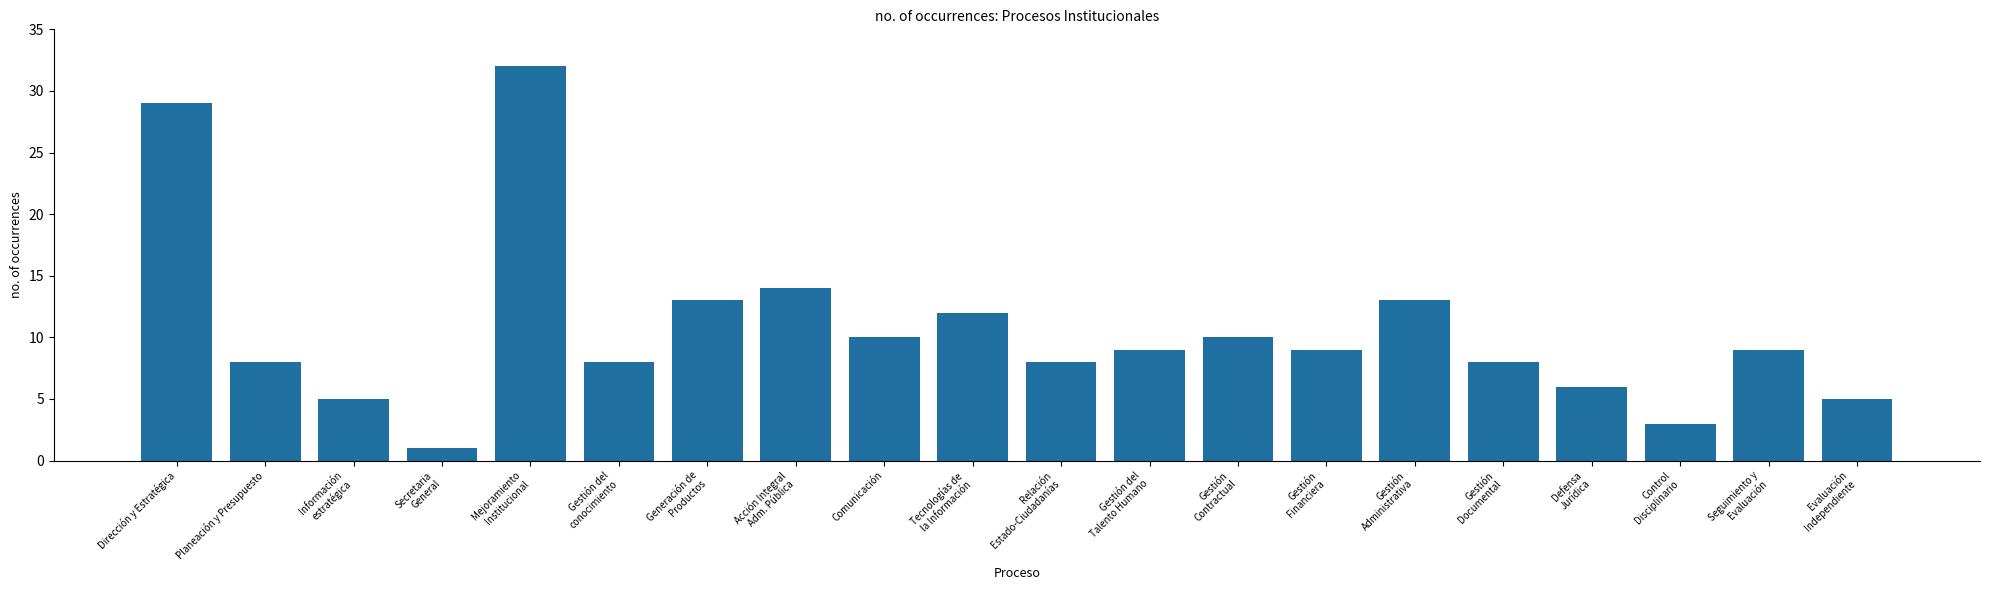

Where does the data first go above 9?

Dirección y Estratégica